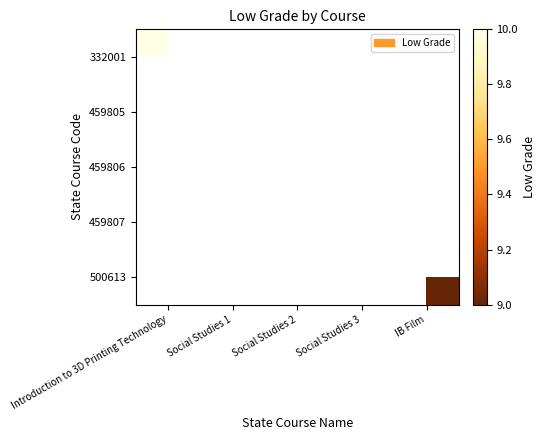

Which category has the highest value across all series?

Introduction to 3D Printing Technology